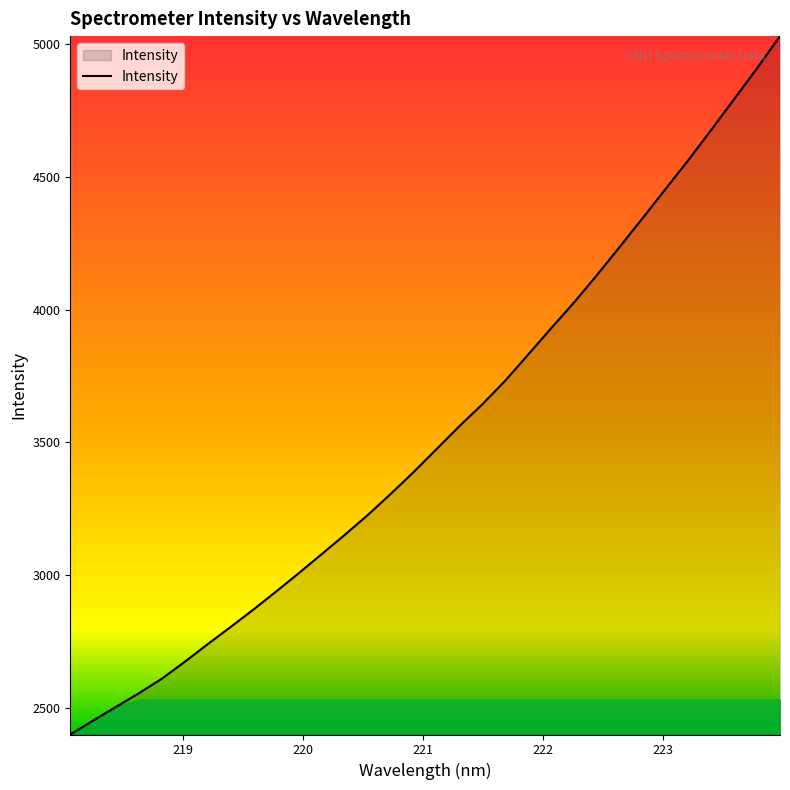

What is the maximum value shown in the chart?

5030.2